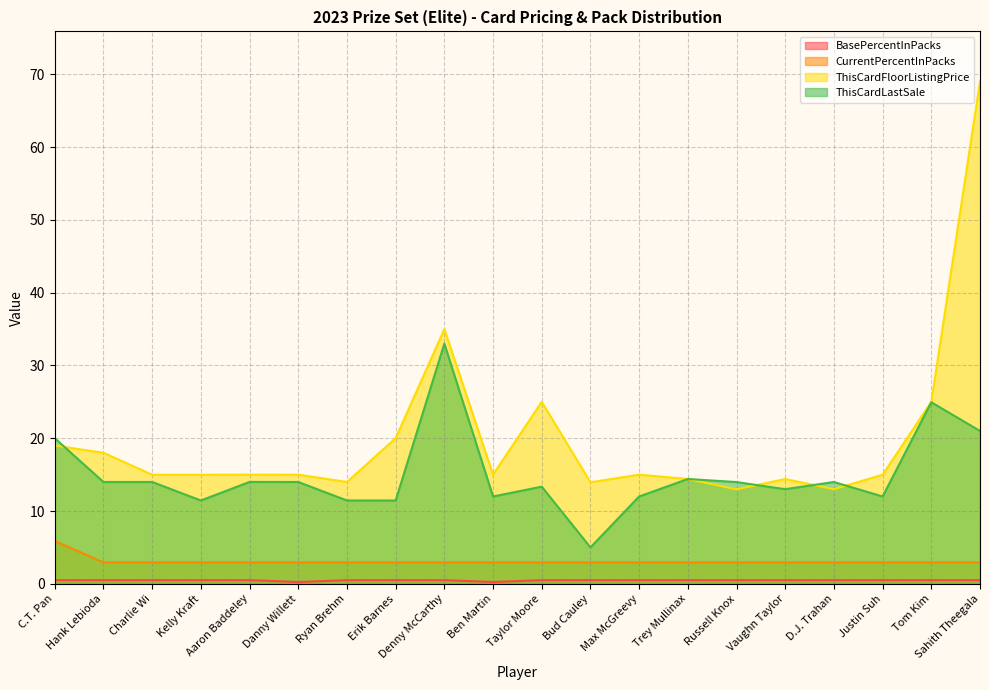

What is the sum of all ThisCardLastSale values?

299.0